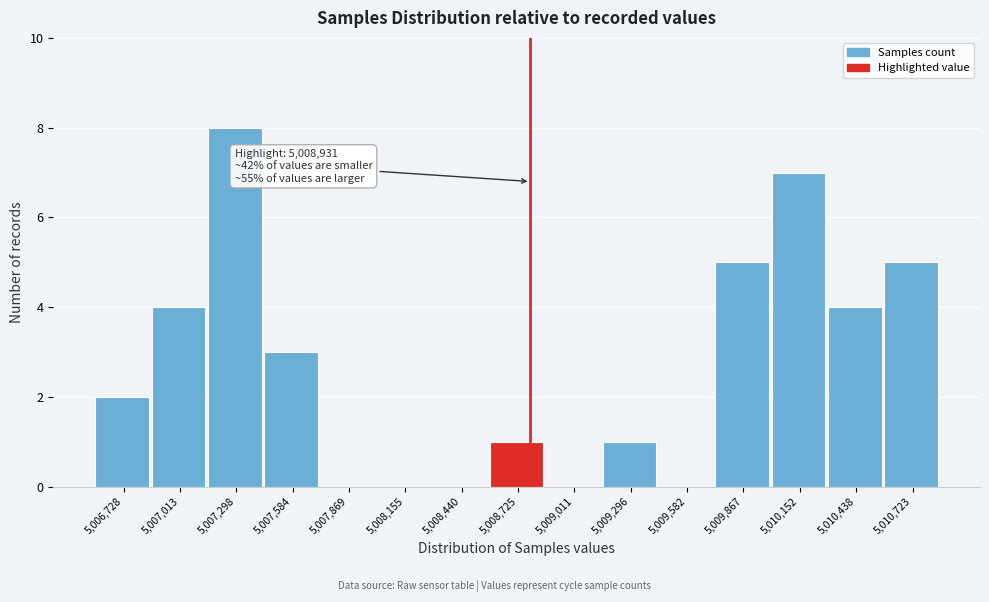

Reading left to right, transcribe all the data shown in this chart.

5,006,728=2	5,007,013=4	5,007,298=8	5,007,584=3	5,007,869=0	5,008,155=0	5,008,440=0	5,008,725=1	5,009,011=0	5,009,296=1	5,009,582=0	5,009,867=5	5,010,152=7	5,010,438=4	5,010,723=5